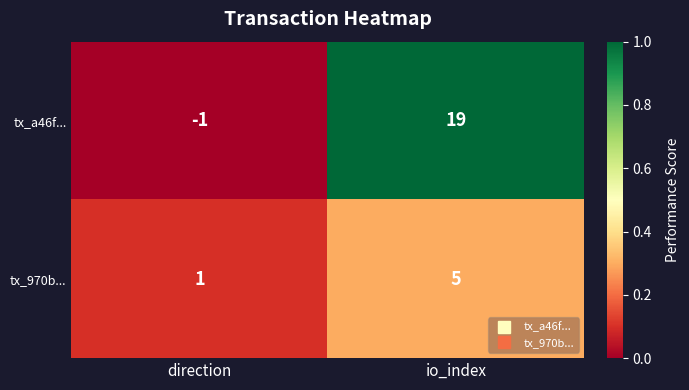

At how many categories does at least one series exceed 0?

2